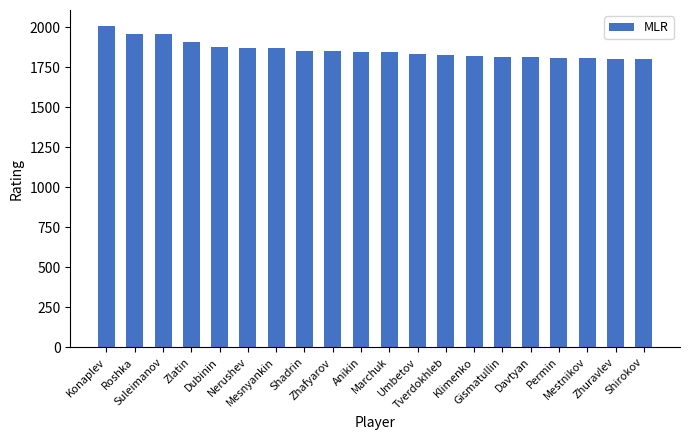

Approximately how many times larger is the value at Zhafyarov compared to Tverdokhleb?

1.0